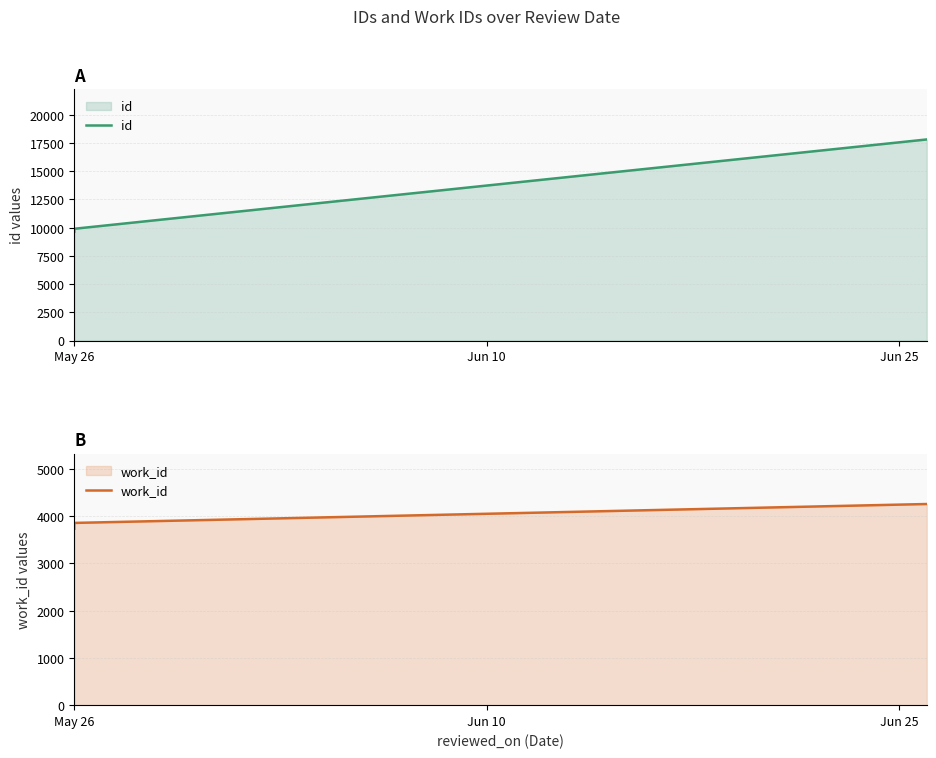

Is it true that work_id equals 7013 at Jun 25?

False